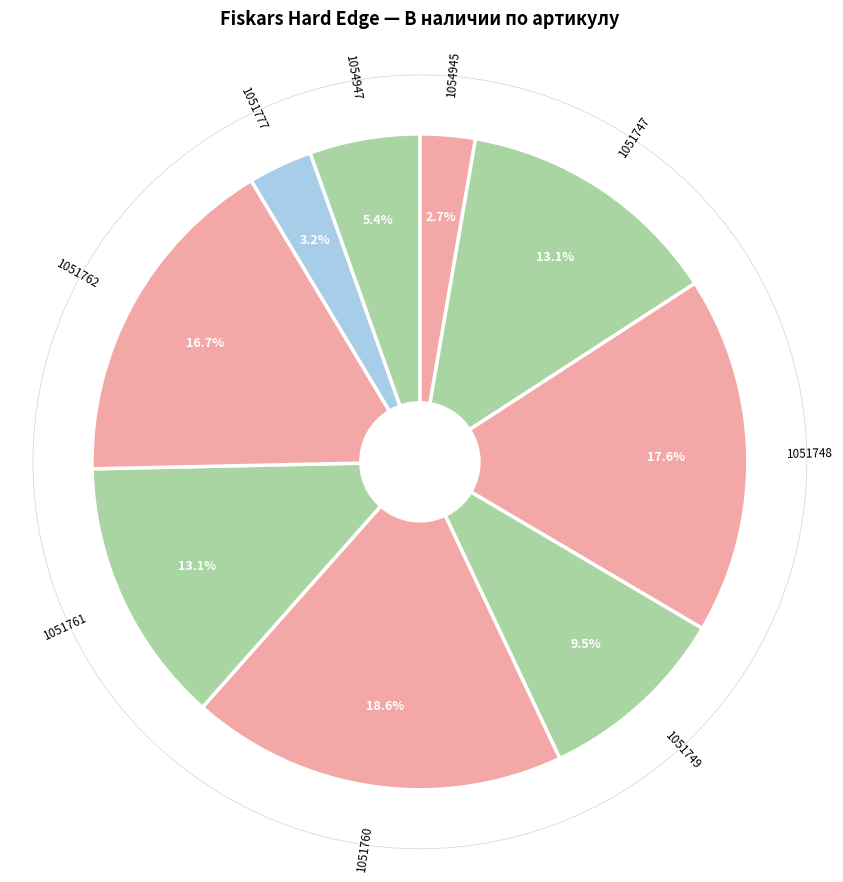

Count the number of slices in the pie.

9